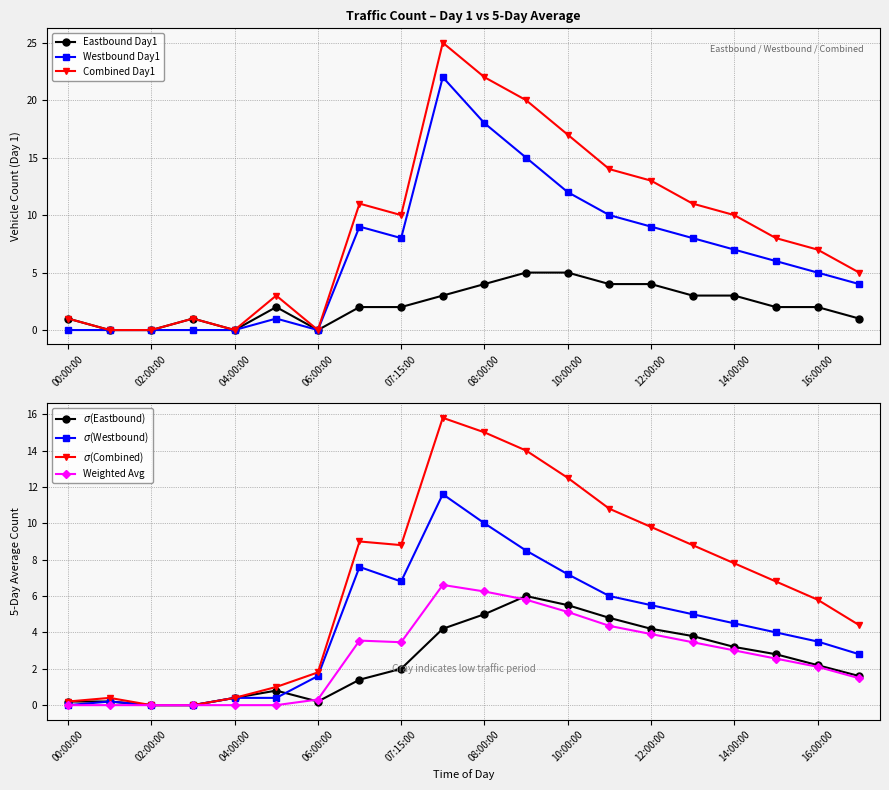

What is the label of the 1st point from the right?

17:00:00